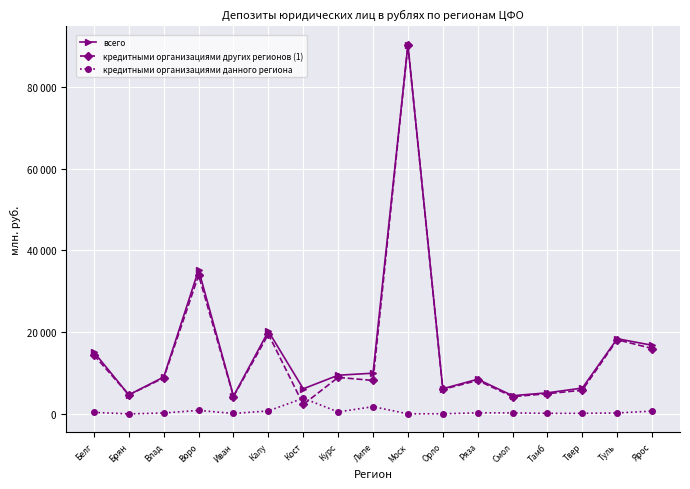

What is the label of the 16th point from the right?

Брян